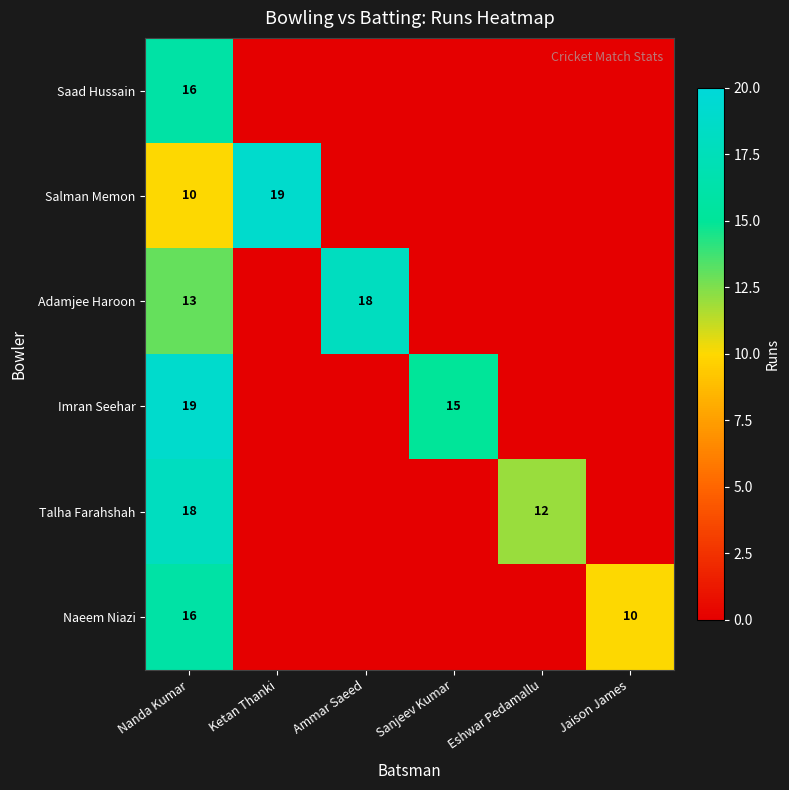

The value of Saad Hussain at Nanda Kumar is 16. True or false?

True